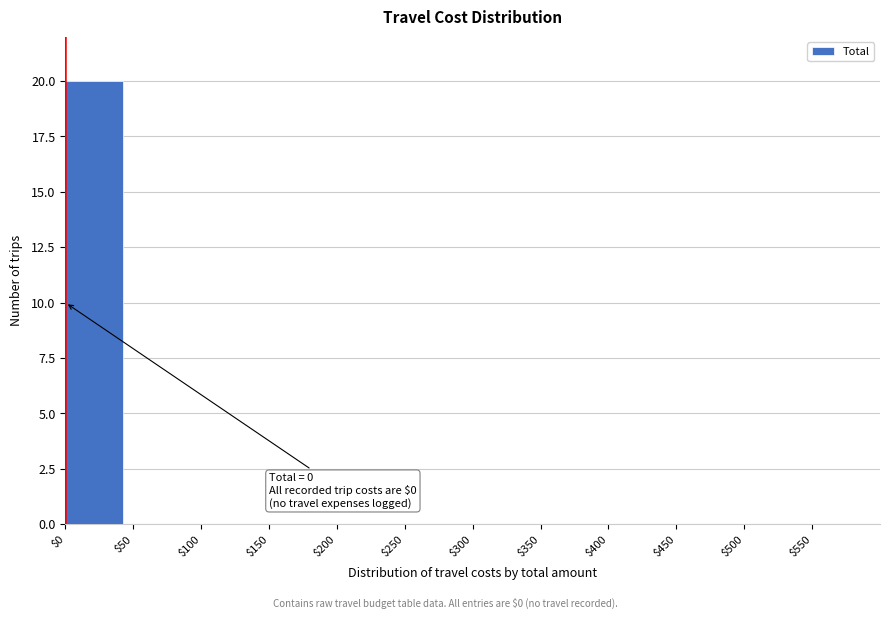

Over which range of the x-axis is the bar tallest?

0 to 50